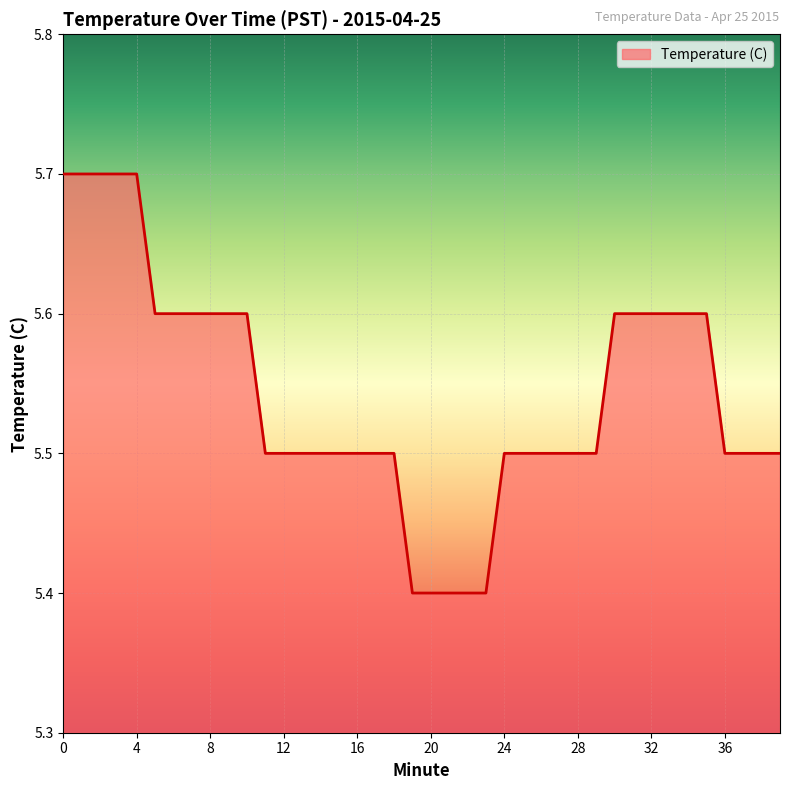

What is the smallest value displayed?

5.4